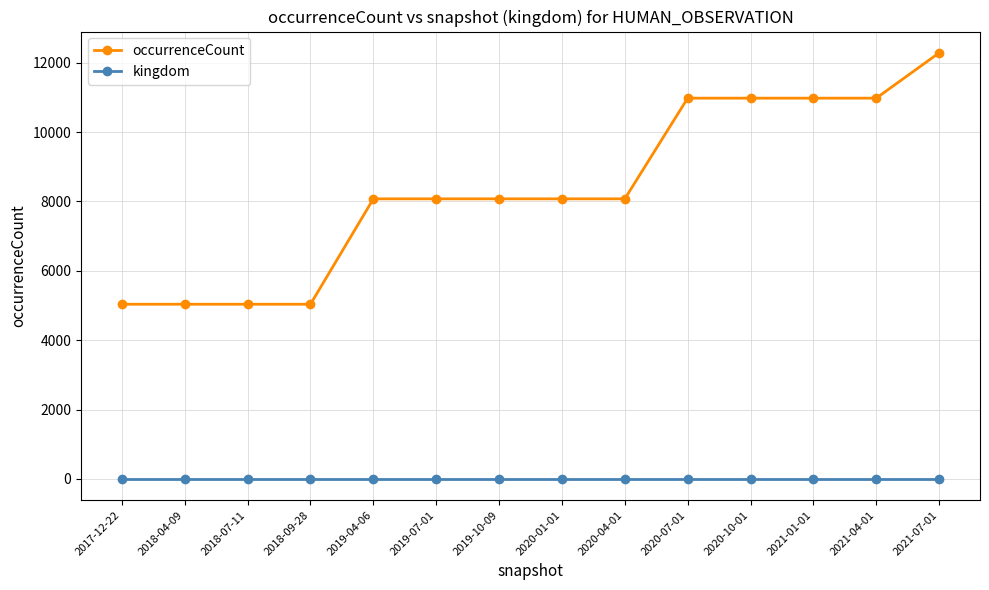

What is the label of the 8th point from the left?

2020-01-01